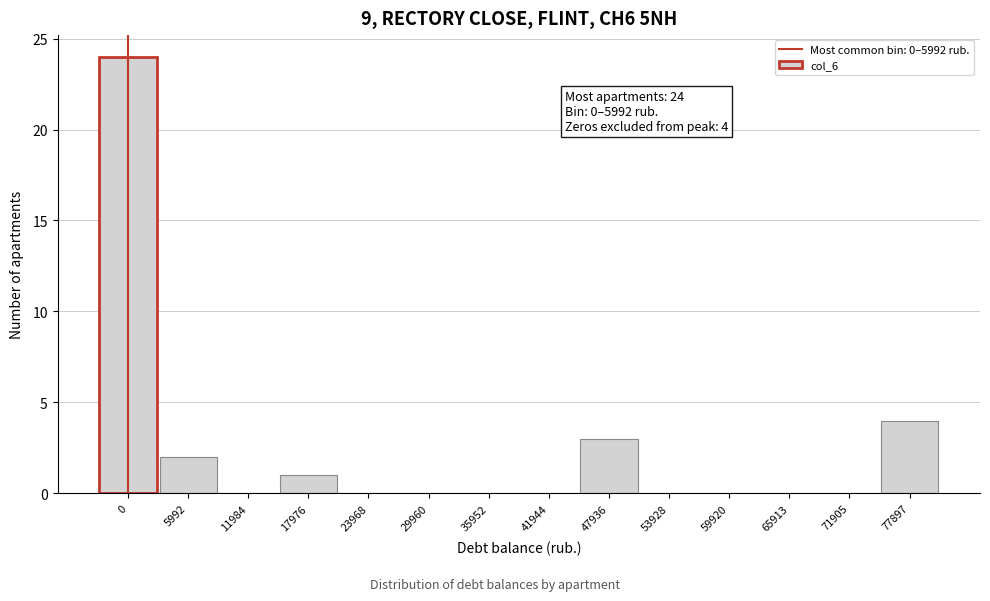

Reading left to right, extract all data points from this chart.

0=24	5992=2	11984=0	17976=1	23968=0	29960=0	35952=0	41944=0	47936=3	53928=0	59920=0	65913=0	71905=0	77897=4